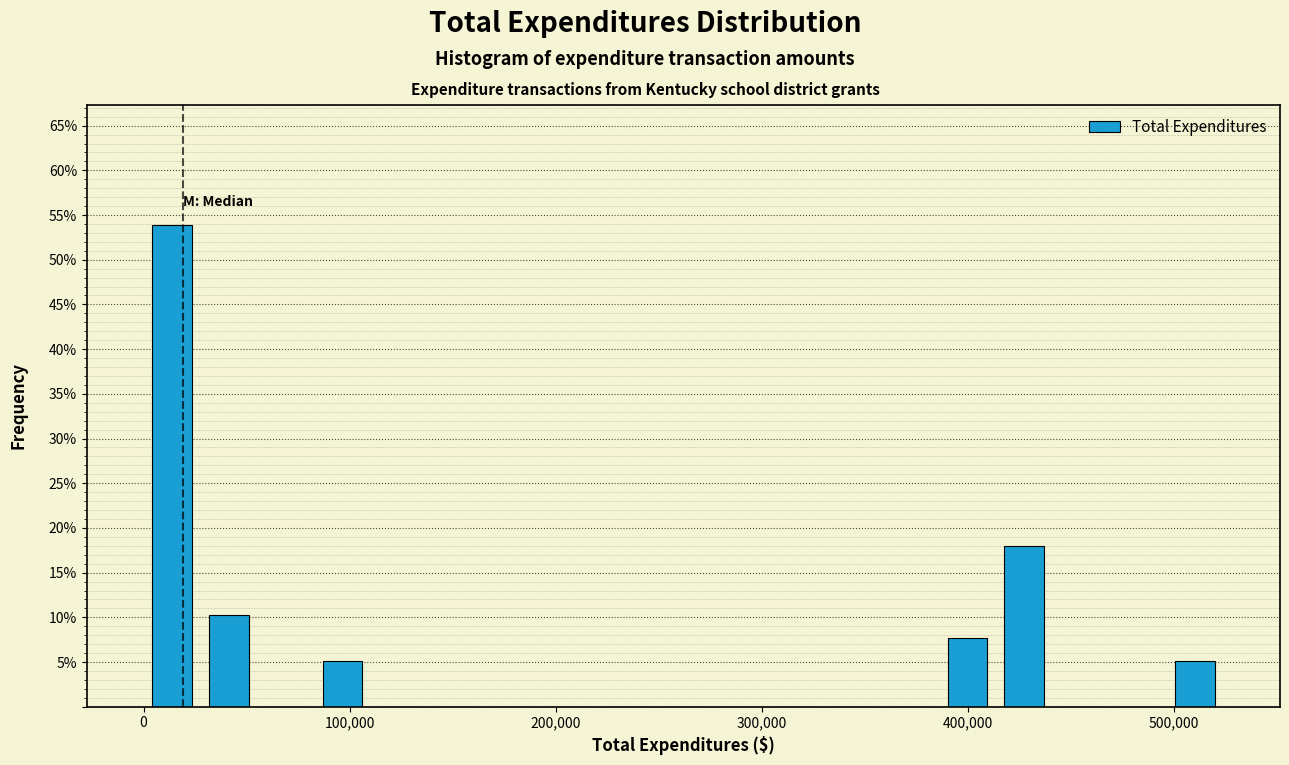

Read against the x-axis, roughly where is the centre of the tallest bar?

10000